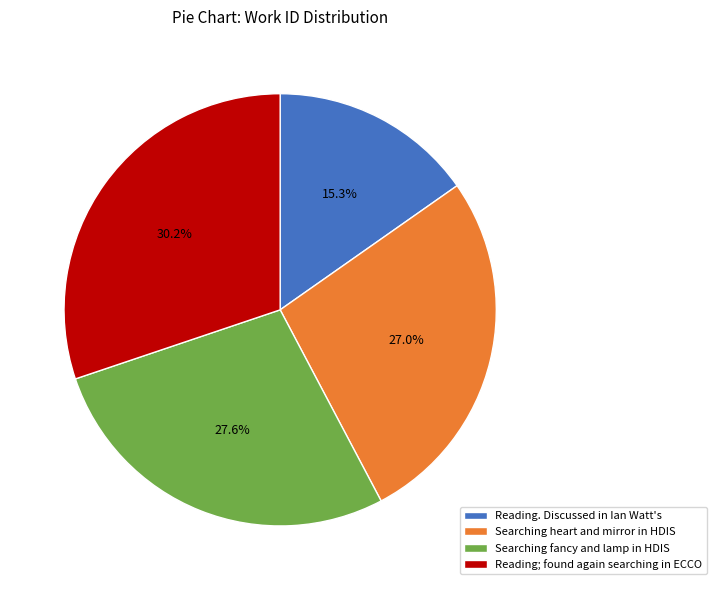

Which category has the smallest portion of the pie?

Reading. Discussed in Ian Watt's